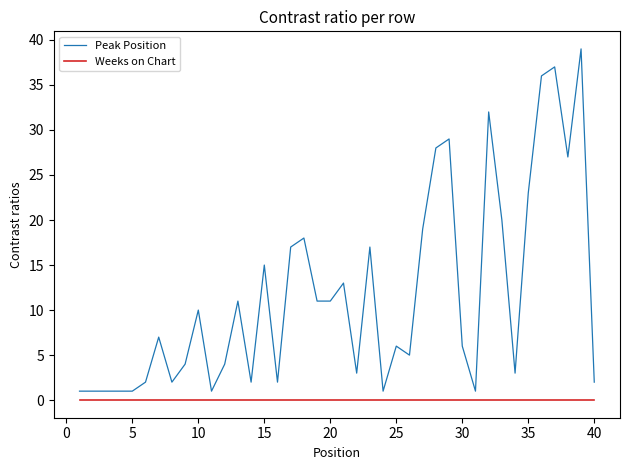

Reading left to right, extract all data points from this chart.

Peak Position: 1	1	1	1	1	2	7	2	4	10	1	4	11	2	15	2	17	18	11	11	13	3	17	1	6	5	19	28	29	6	1	32	20	3	23	36	37	27	39	2
Weeks on Chart: 0	0	0	0	0	0	0	0	0	0	0	0	0	0	0	0	0	0	0	0	0	0	0	0	0	0	0	0	0	0	0	0	0	0	0	0	0	0	0	0